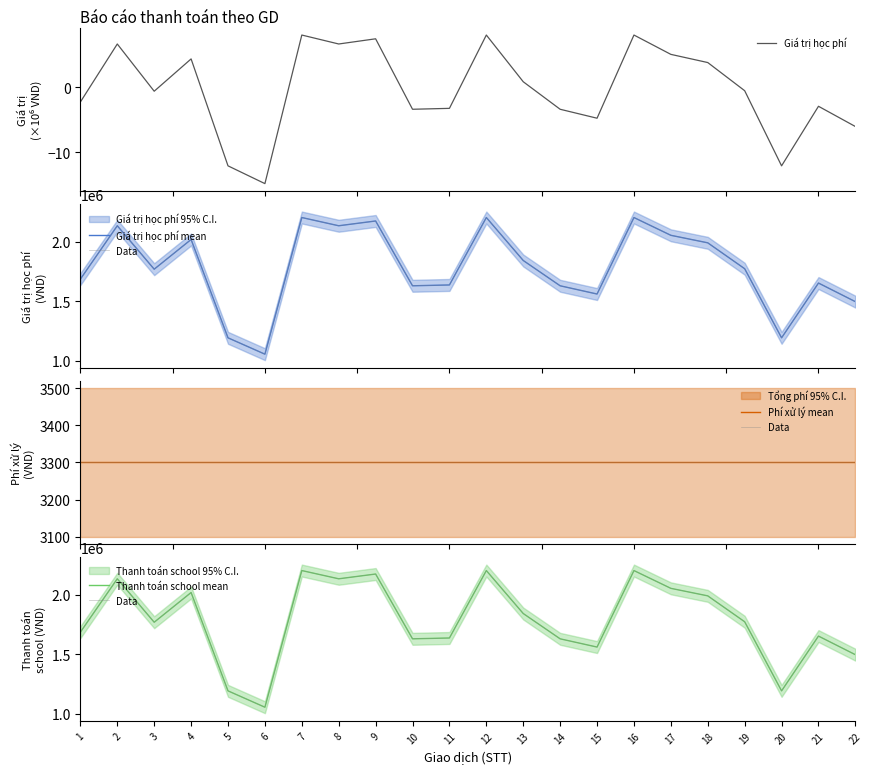

Where does the Giá trị học phí mean series first go above 1773000?

2